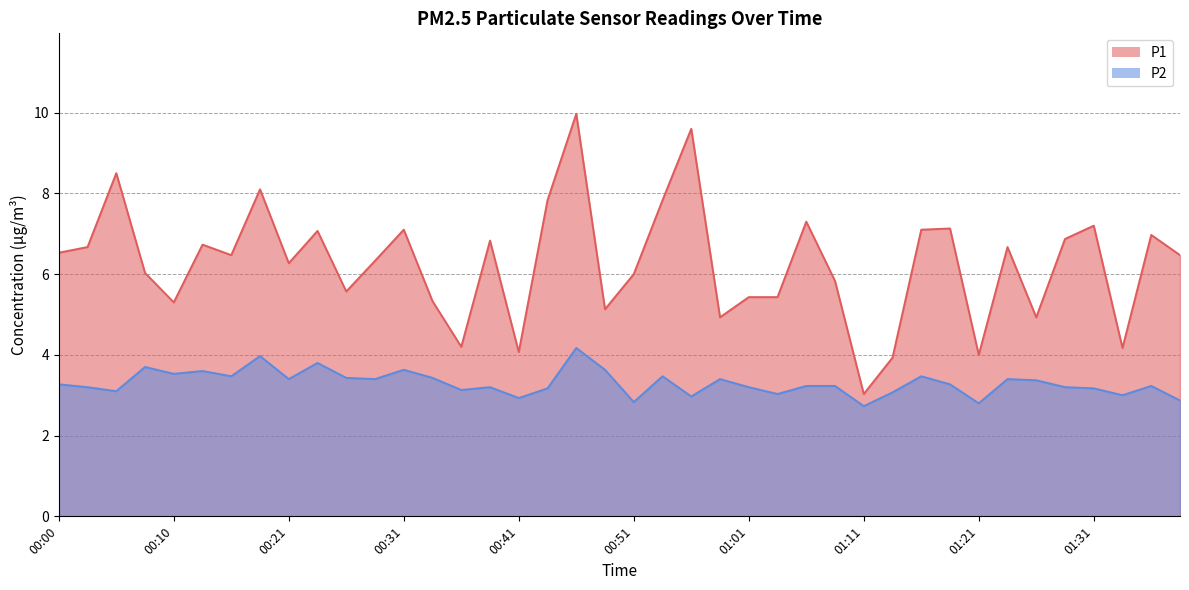

Reading left to right, what are all the values shown in this chart?

P1: 00:00=6.5	00:03=6.7	00:05=8.5	00:07=6.0	00:10=5.3	00:12=6.7	00:15=6.5	00:18=8.1	00:21=6.3	00:23=7.1	00:26=5.6	00:28=6.3	00:31=7.1	00:34=5.3	00:36=4.2	00:39=6.8	00:41=4.1	00:44=7.8	00:46=10.0	00:49=5.1	00:51=6.0	00:54=7.8	00:56=9.6	00:59=4.9	01:01=5.4	01:04=5.4	01:06=7.3	01:09=5.8	01:11=3.0	01:14=3.9	01:16=7.1	01:19=7.1	01:21=4.0	01:24=6.7	01:26=4.9	01:29=6.9	01:31=7.2	01:34=4.2	01:36=7.0	01:39=6.5
P2: 00:00=3.3	00:03=3.2	00:05=3.1	00:07=3.7	00:10=3.5	00:12=3.6	00:15=3.5	00:18=4.0	00:21=3.4	00:23=3.8	00:26=3.4	00:28=3.4	00:31=3.6	00:34=3.4	00:36=3.1	00:39=3.2	00:41=2.9	00:44=3.2	00:46=4.2	00:49=3.6	00:51=2.8	00:54=3.5	00:56=3.0	00:59=3.4	01:01=3.2	01:04=3.0	01:06=3.2	01:09=3.2	01:11=2.7	01:14=3.1	01:16=3.5	01:19=3.3	01:21=2.8	01:24=3.4	01:26=3.4	01:29=3.2	01:31=3.2	01:34=3.0	01:36=3.2	01:39=2.9